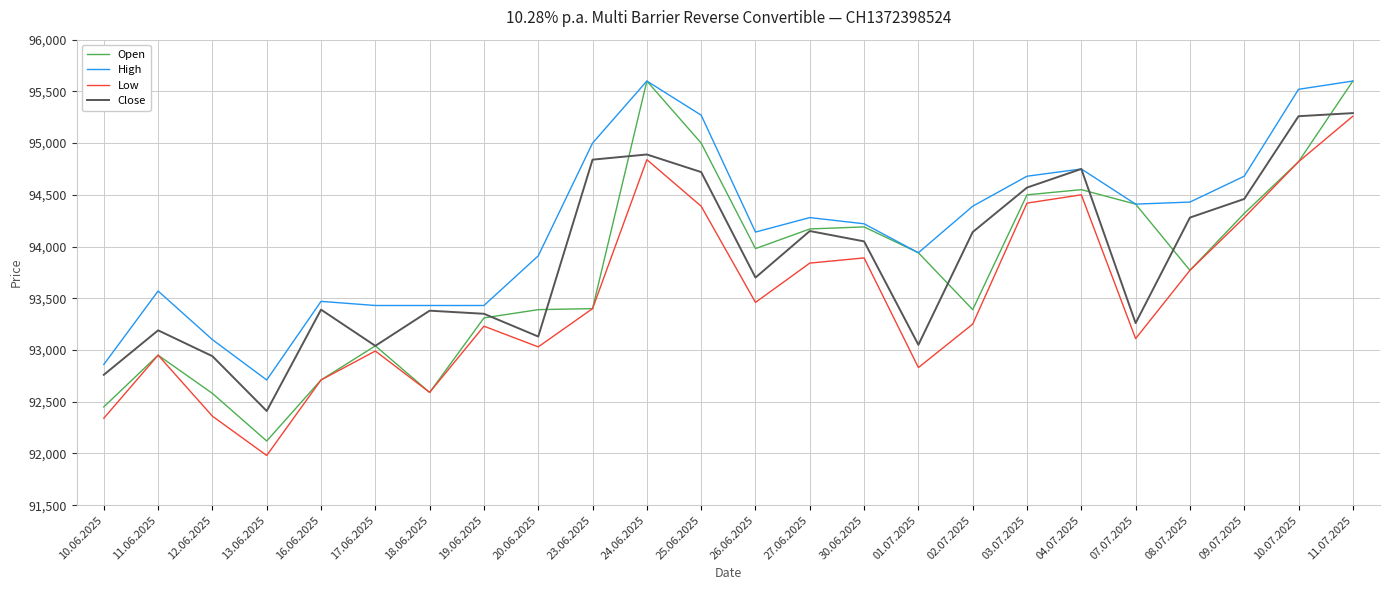

What is the minimum value shown in the chart?

91980